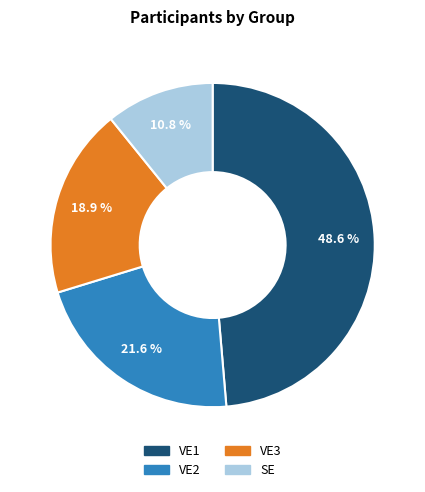

What is the ratio of the value at VE2 to the value at VE3?

1.1